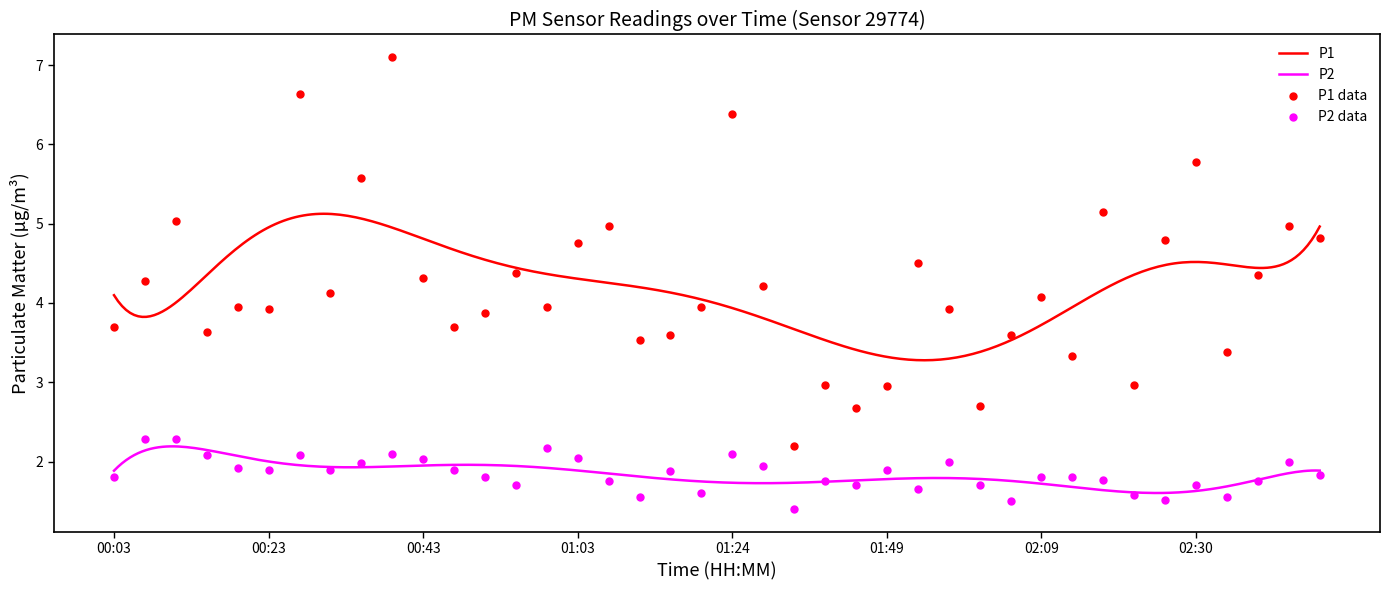

Is the value of P2 at 00:43 greater than the value of P1 at 01:07?

No